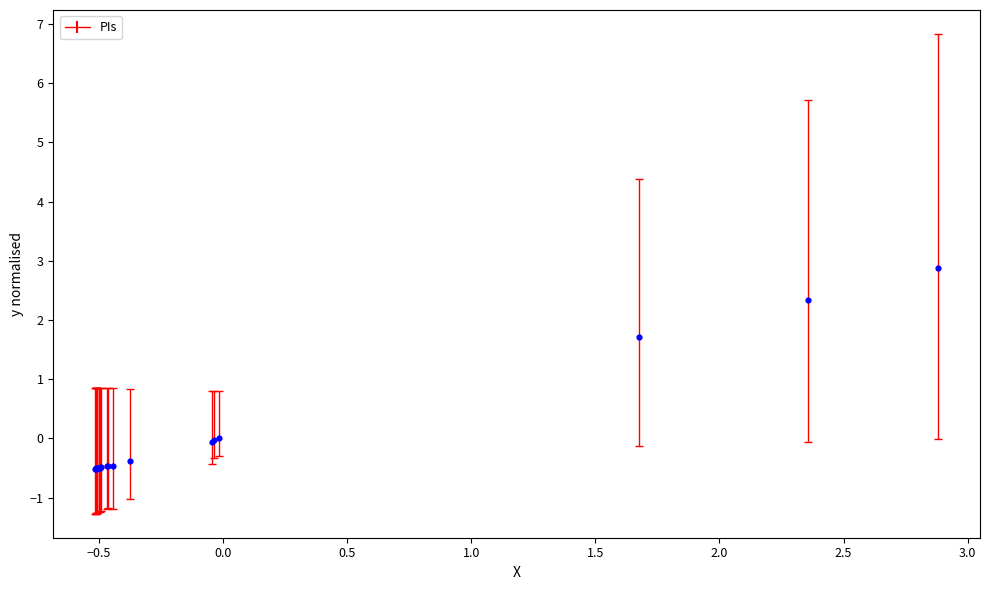

What Y value in the scatter plot is closest to 1?

1.7